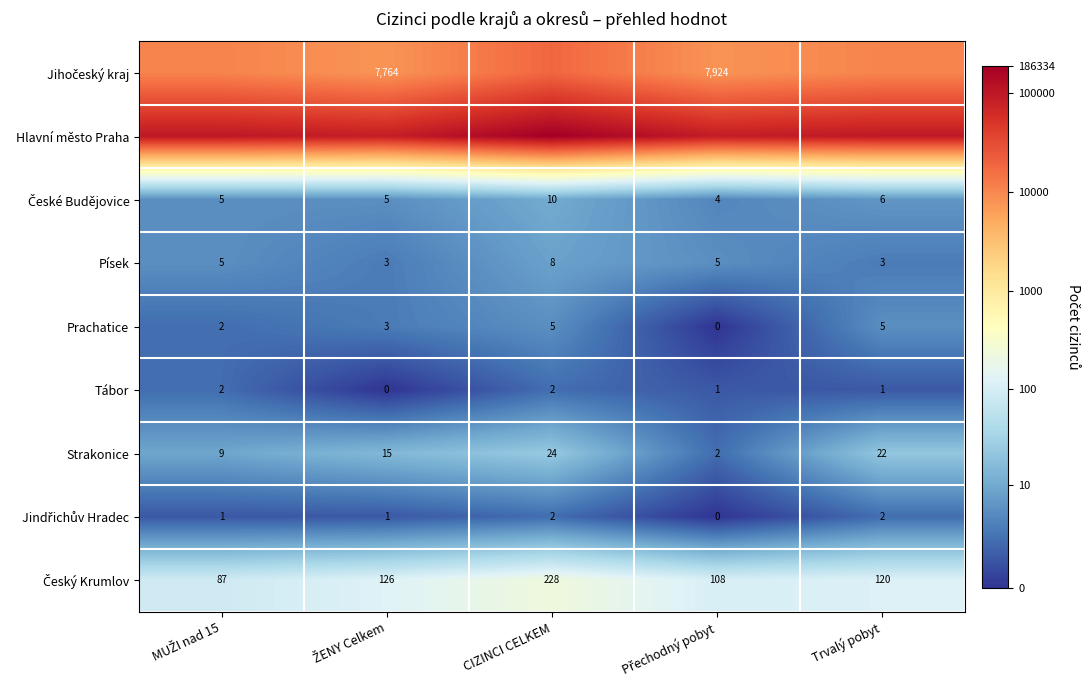

How many positive values does the Tábor series have?

4